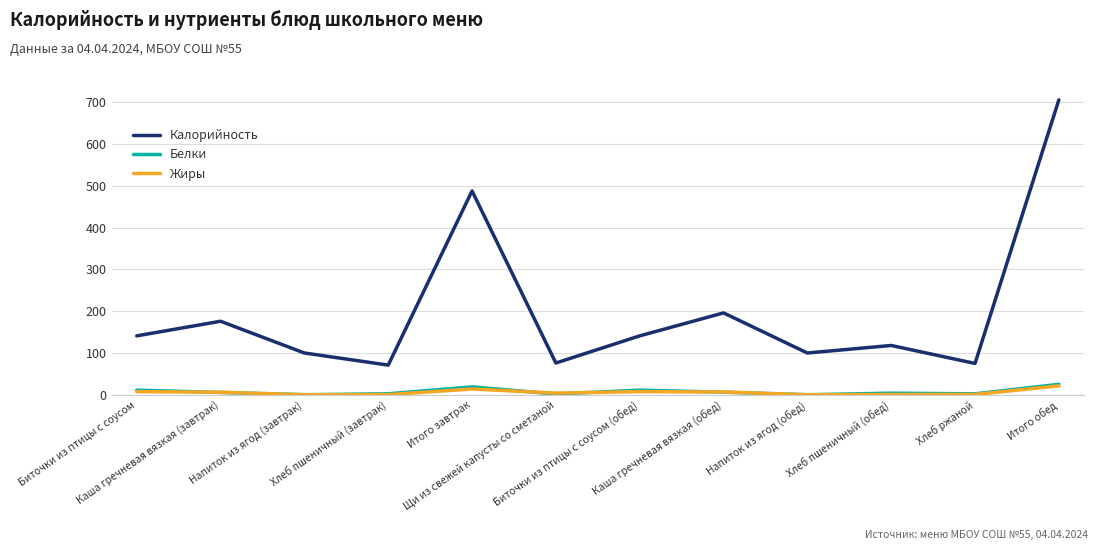

True or false: Жиры and Калорийность intersect in this chart.

False